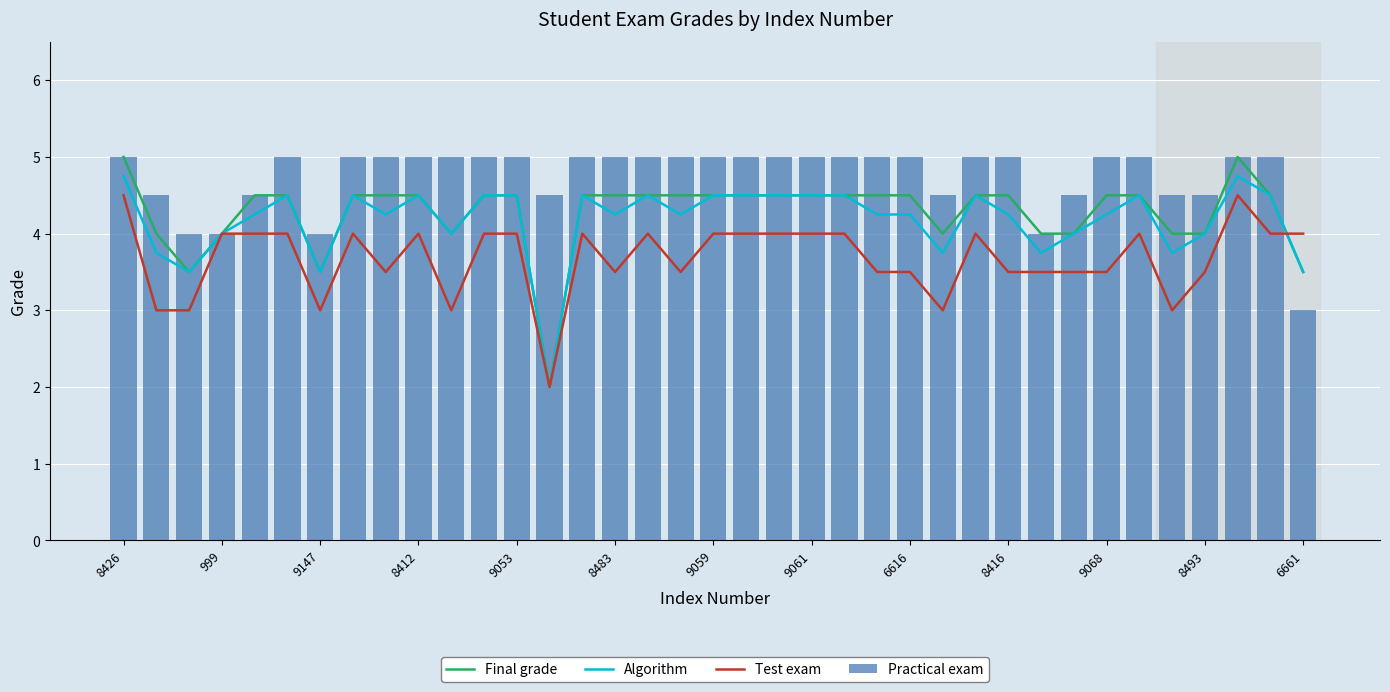

True or false: Practical exam has a value of 5.0 at 19.

True